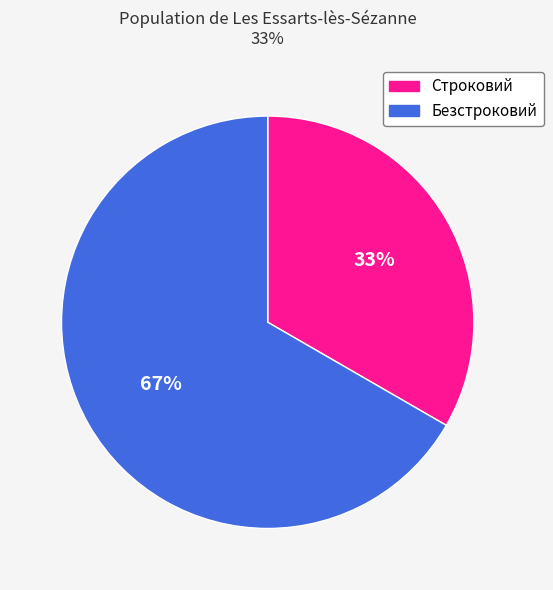

To the nearest percent, what percentage of the pie is Безстроковий?

67%